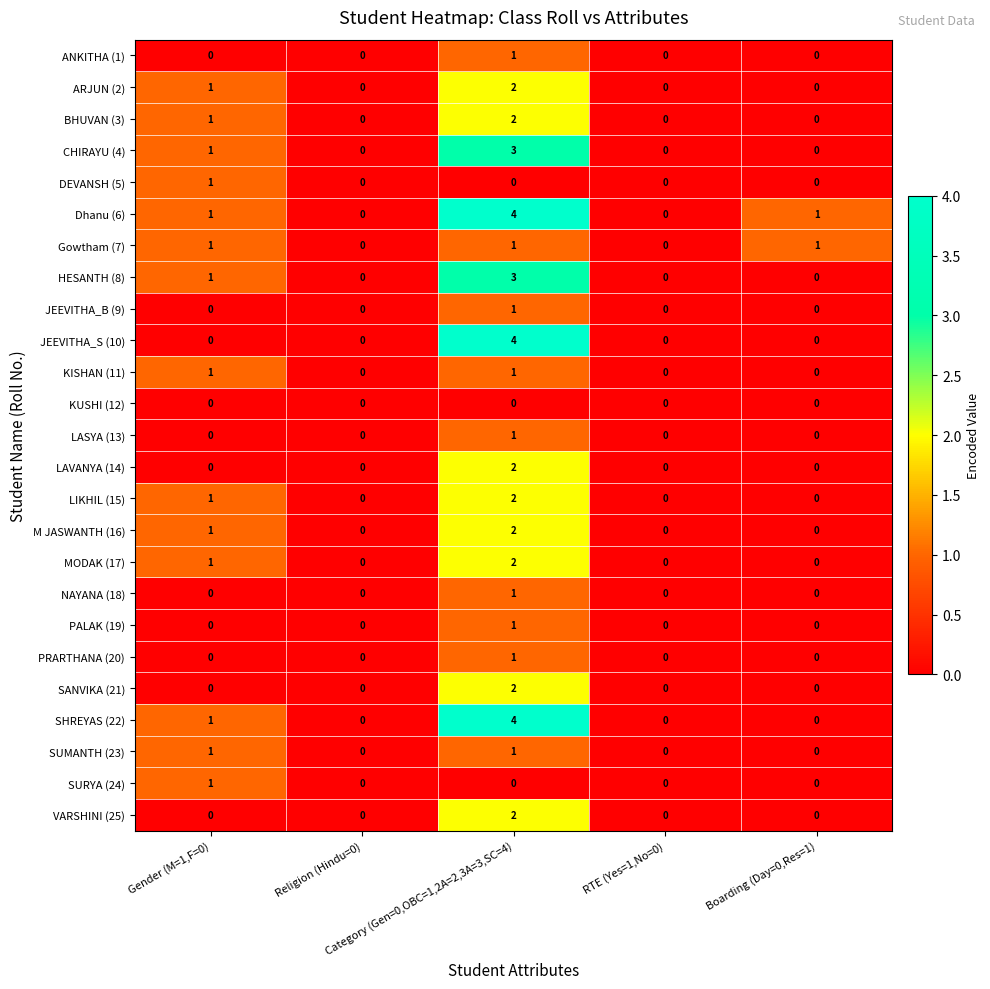

Which series has the largest total across all categories?

Dhanu (6)